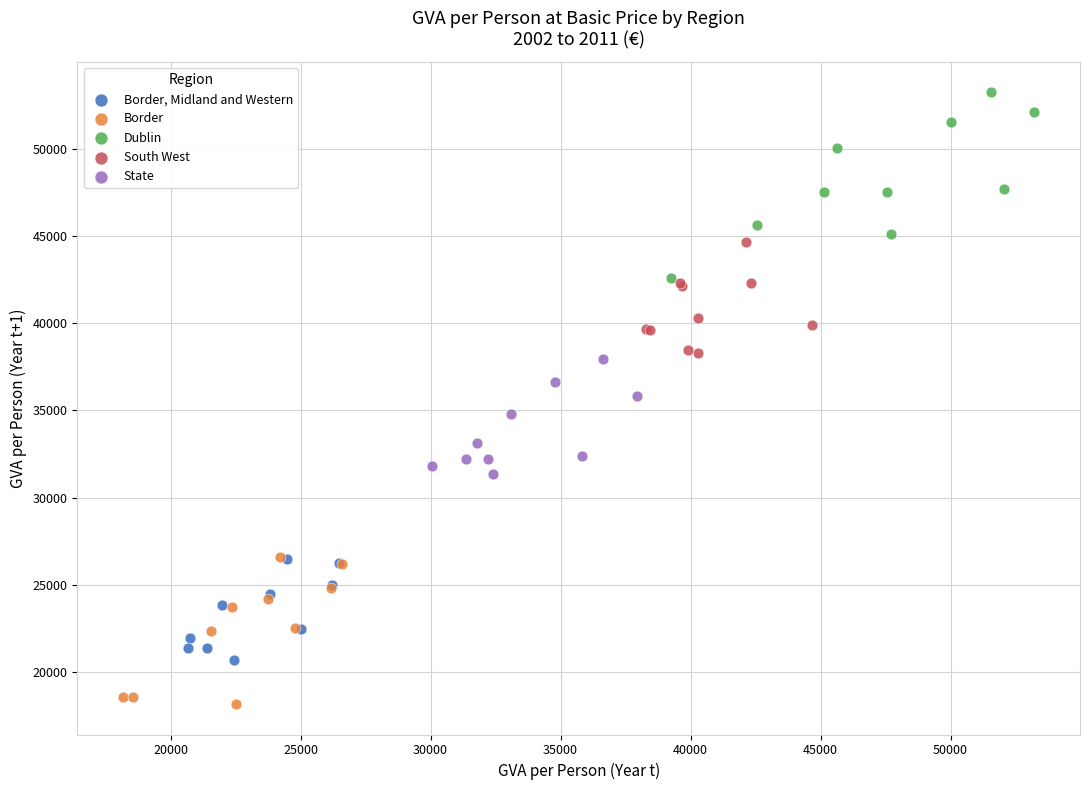

Which series has the largest Y range (max minus min)?

Dublin